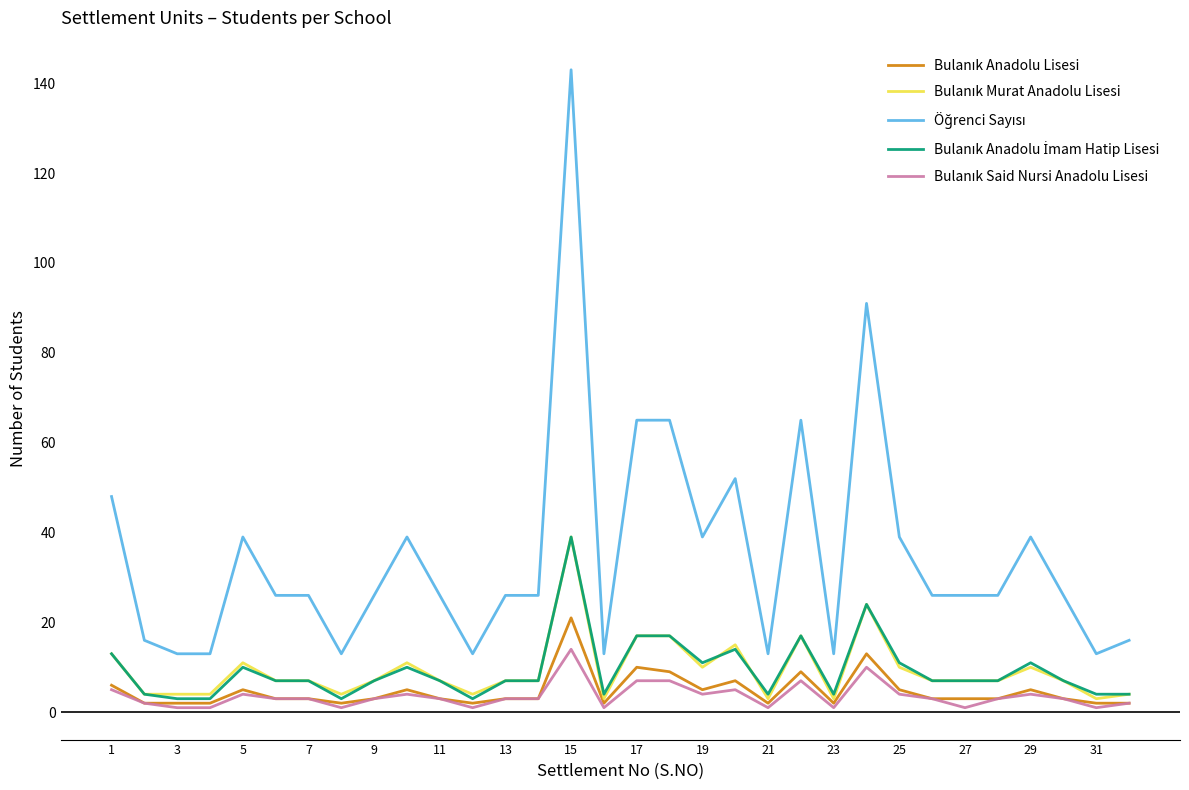

How many lines are shown in the chart?

5